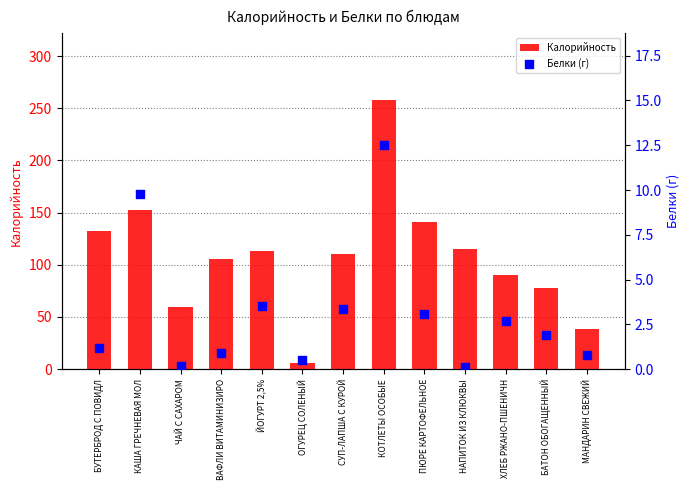

What are all the series names shown in the legend?

Калорийность, Белки (г)